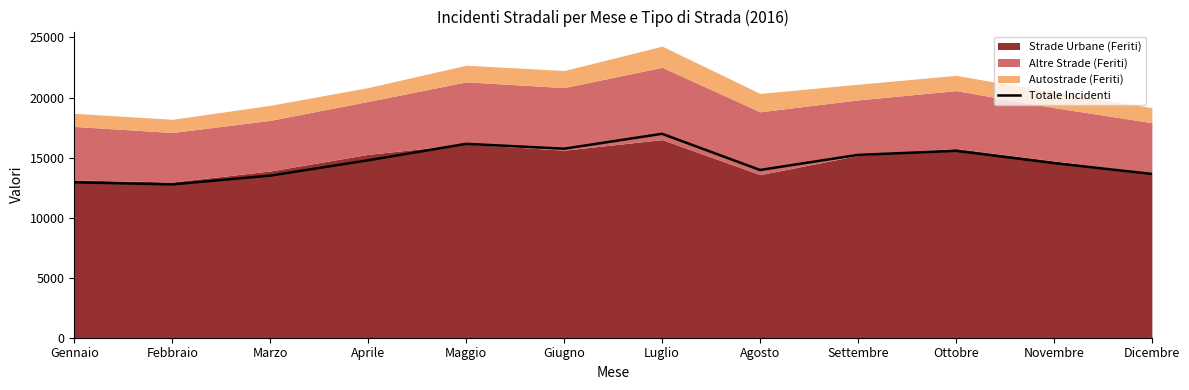

Read the value at Dicembre.

13637